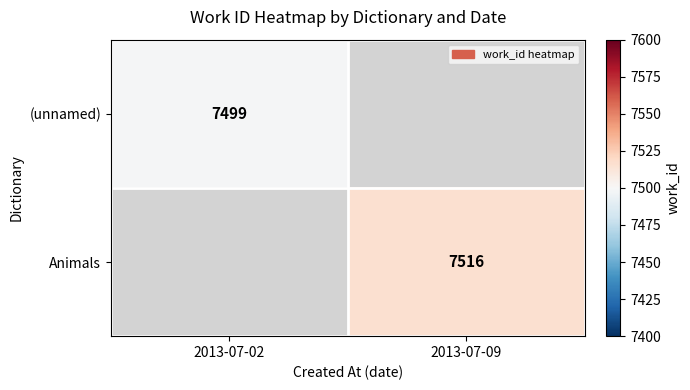

Is it true that Animals equals 7516 at 2013-07-09?

True